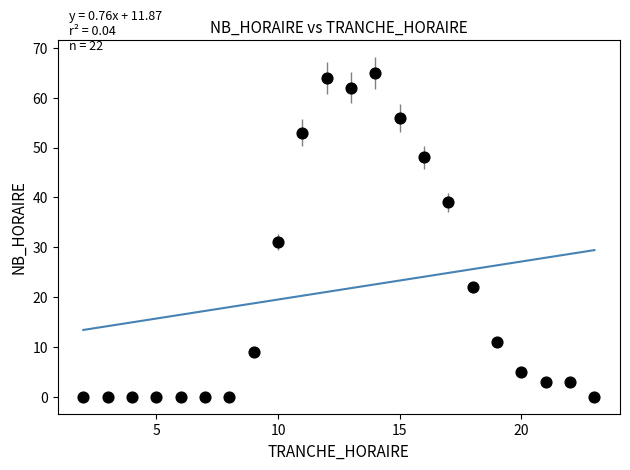

What is the range of X values (max minus min)?

21